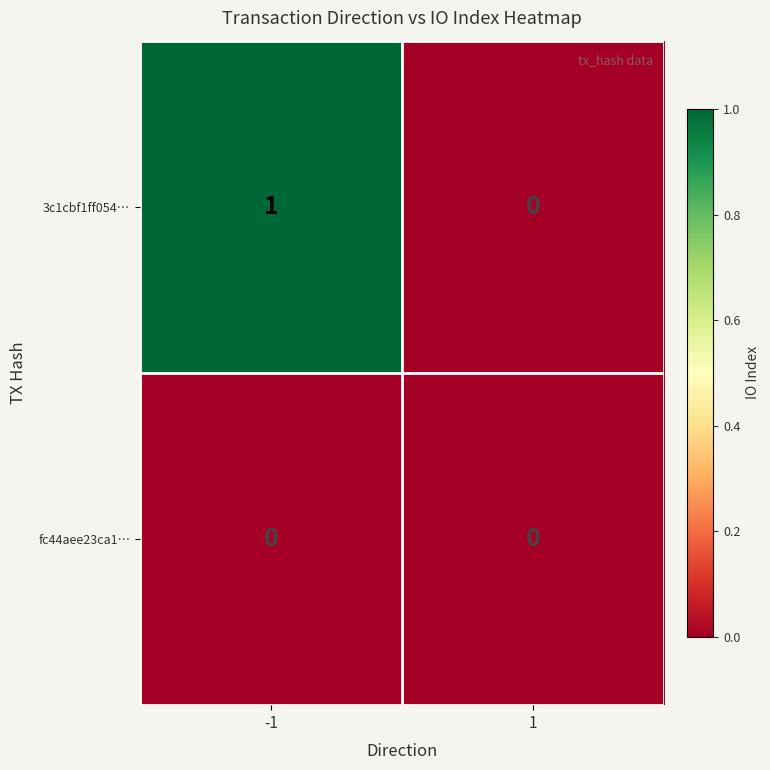

Reading left to right, what are all the values shown in this chart?

3c1cbf1ff054…: -1=1	1=0
fc44aee23ca1…: -1=0	1=0